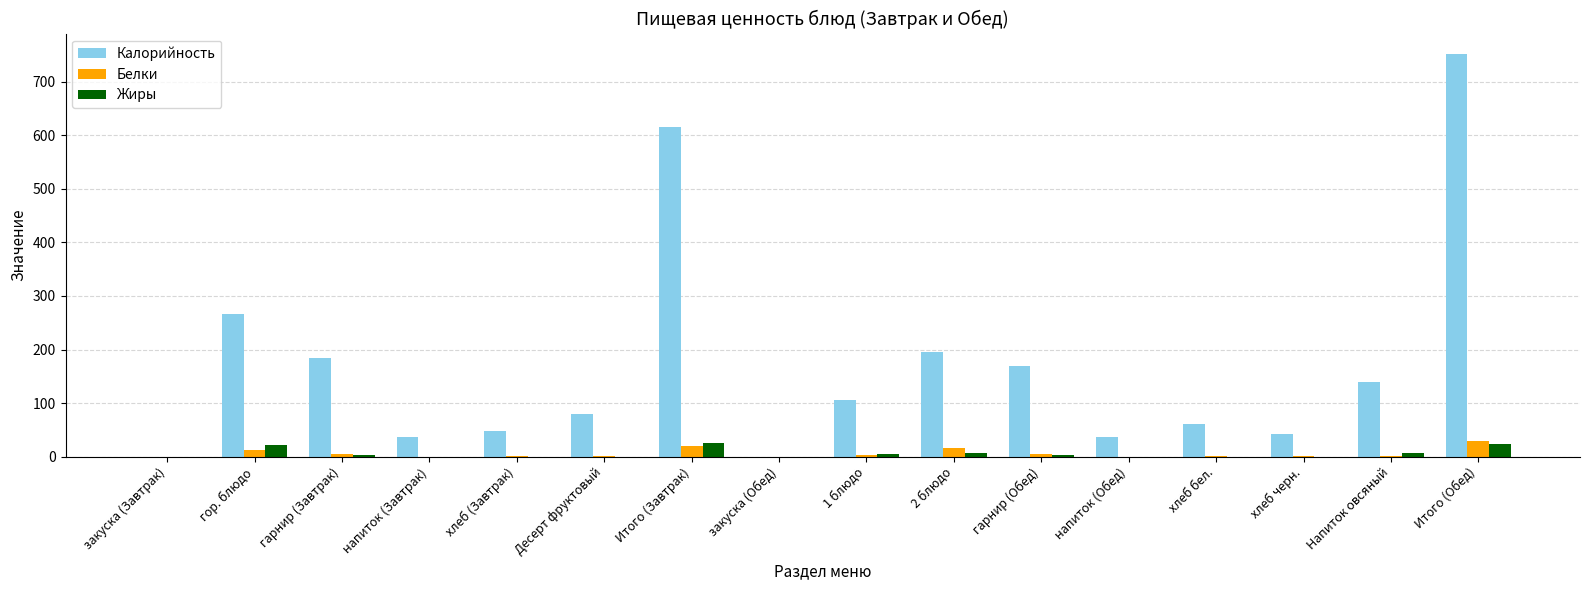

What is the sum of all Белки values?

99.9